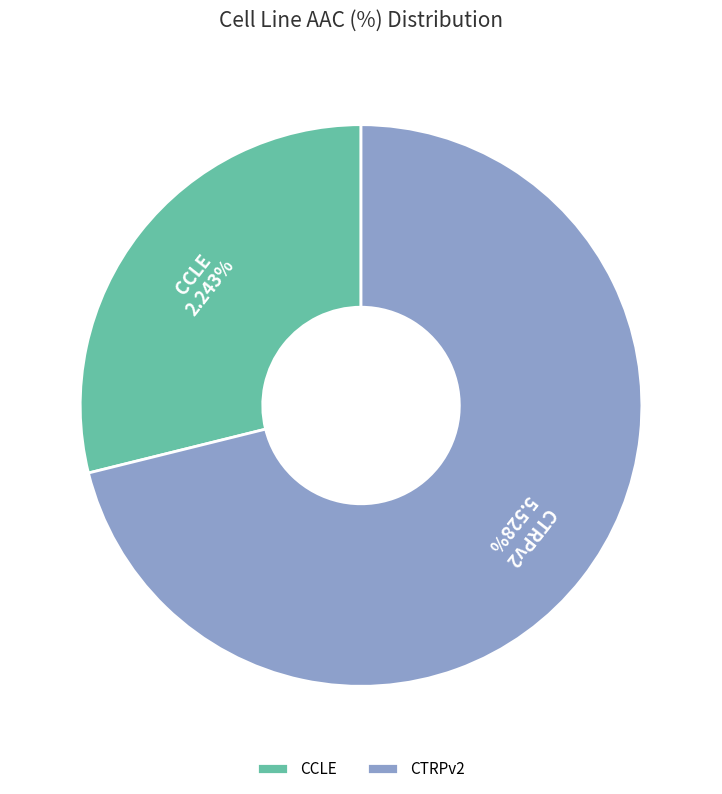

What is the change in value from CCLE to CTRPv2?

+3.3